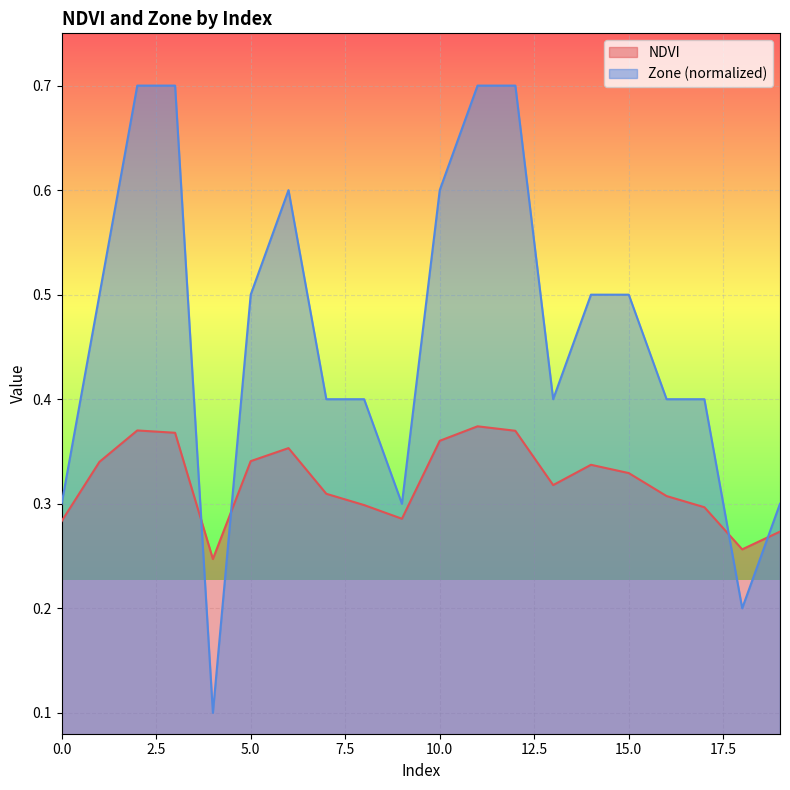

True or false: NDVI has a value of 0.6 at 14.

False